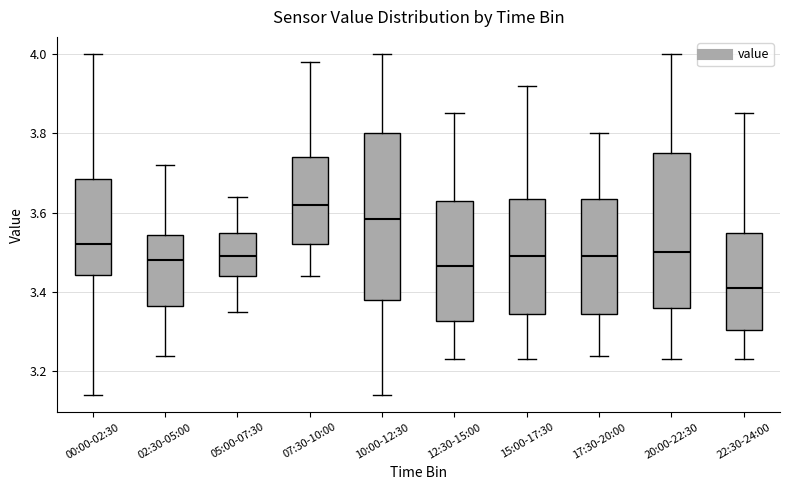

Which box's median line is the highest?

07:30-10:00